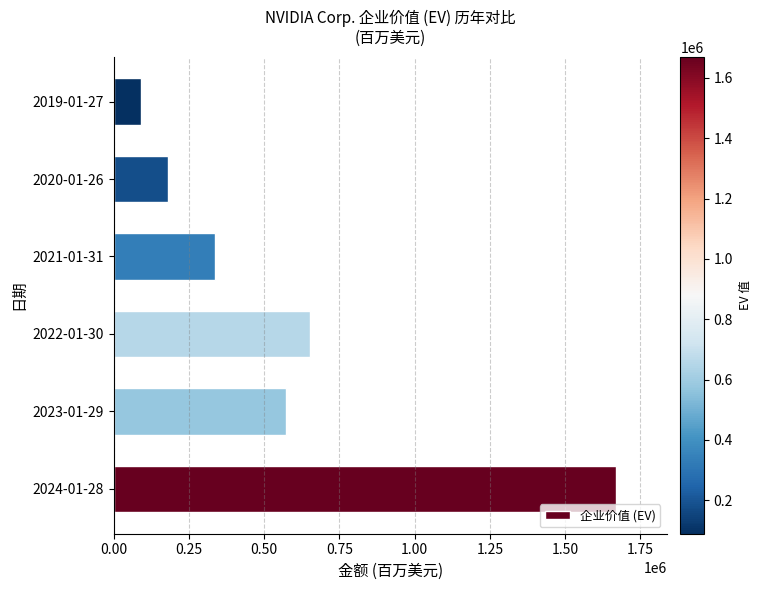

Rank the categories by value from highest to lowest.

2024-01-28, 2022-01-30, 2023-01-29, 2021-01-31, 2020-01-26, 2019-01-27